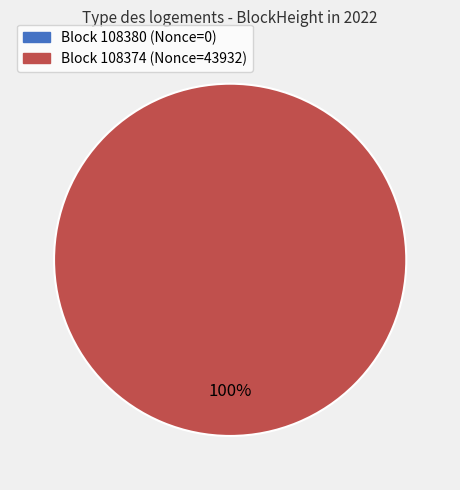

Between 108380 and 108374, which is larger?

108374